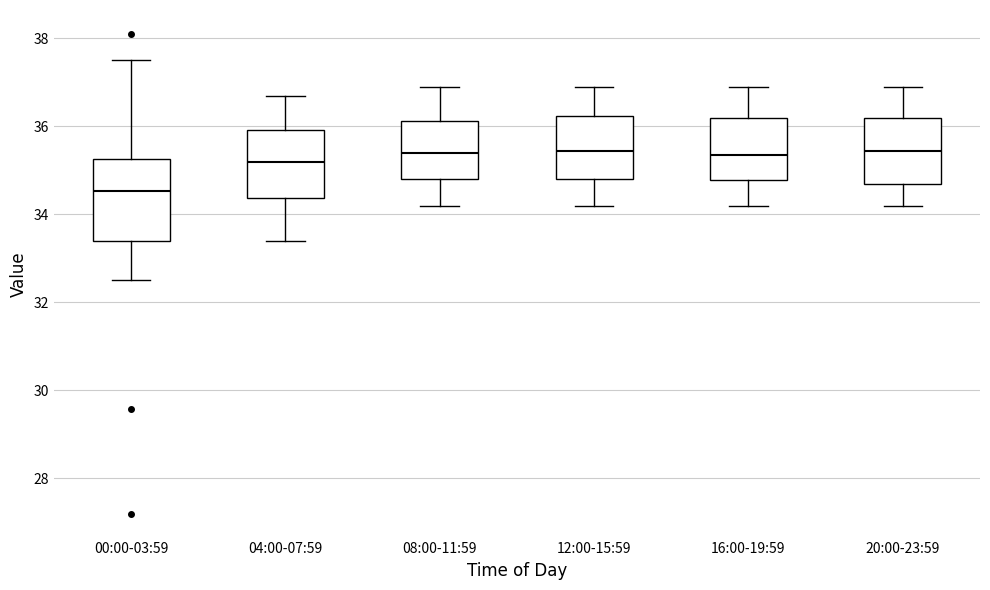

Reading left to right, read every box against the y-axis: the position of its median line, the range the box covers, and the ends of its whiskers. The values are not printed on the chart, so give them approximately, as read against the axis.

00:00-03:59: median 34.6, box 33.4 to 35.2, whiskers 32.6 to 37.6
04:00-07:59: median 35.2, box 34.4 to 36.0, whiskers 33.4 to 36.8
08:00-11:59: median 35.4, box 34.8 to 36.2, whiskers 34.2 to 37.0
12:00-15:59: median 35.4, box 34.8 to 36.2, whiskers 34.2 to 37.0
16:00-19:59: median 35.4, box 34.8 to 36.2, whiskers 34.2 to 37.0
20:00-23:59: median 35.4, box 34.8 to 36.2, whiskers 34.2 to 37.0